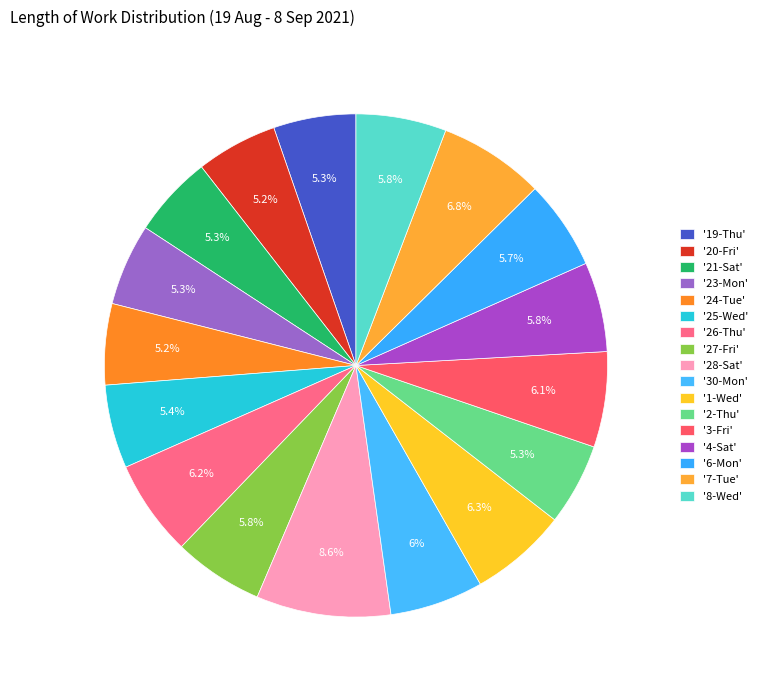

Count the number of slices in the pie.

17